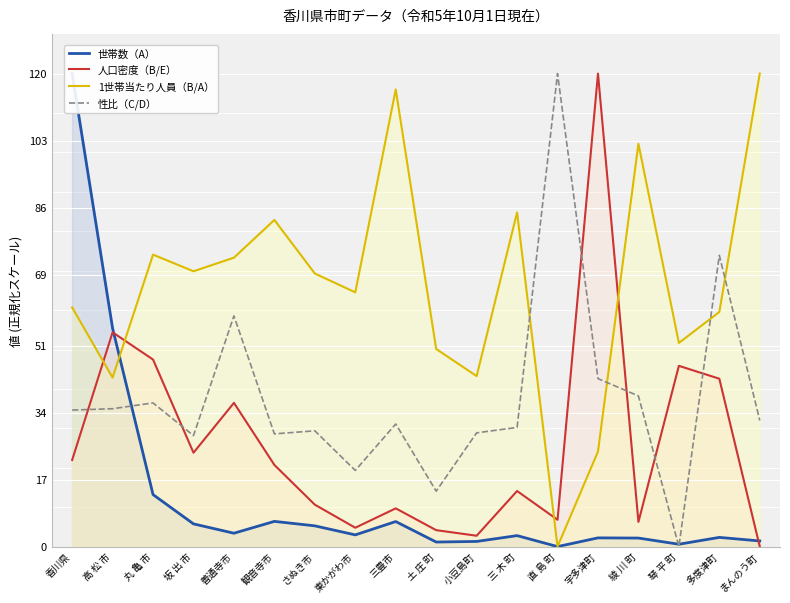

At which category does 1世帯当たり人員（B/A） reach its first local valley?

高 松 市